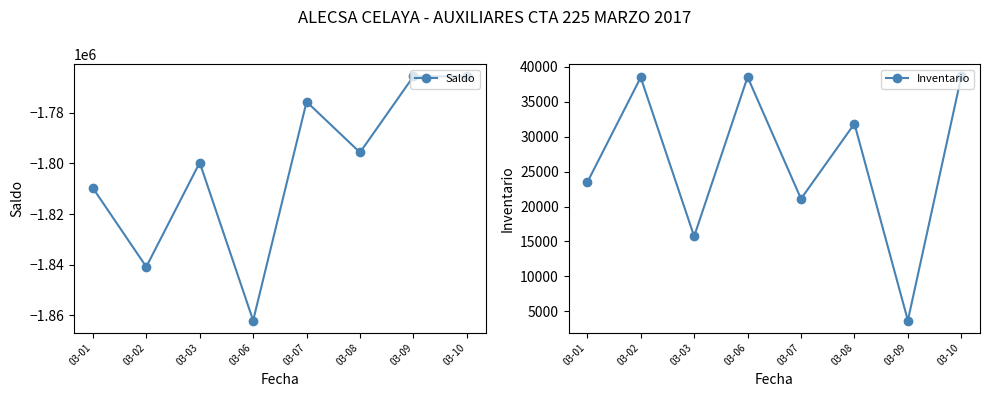

Which category has the lowest value across all series?

03-06